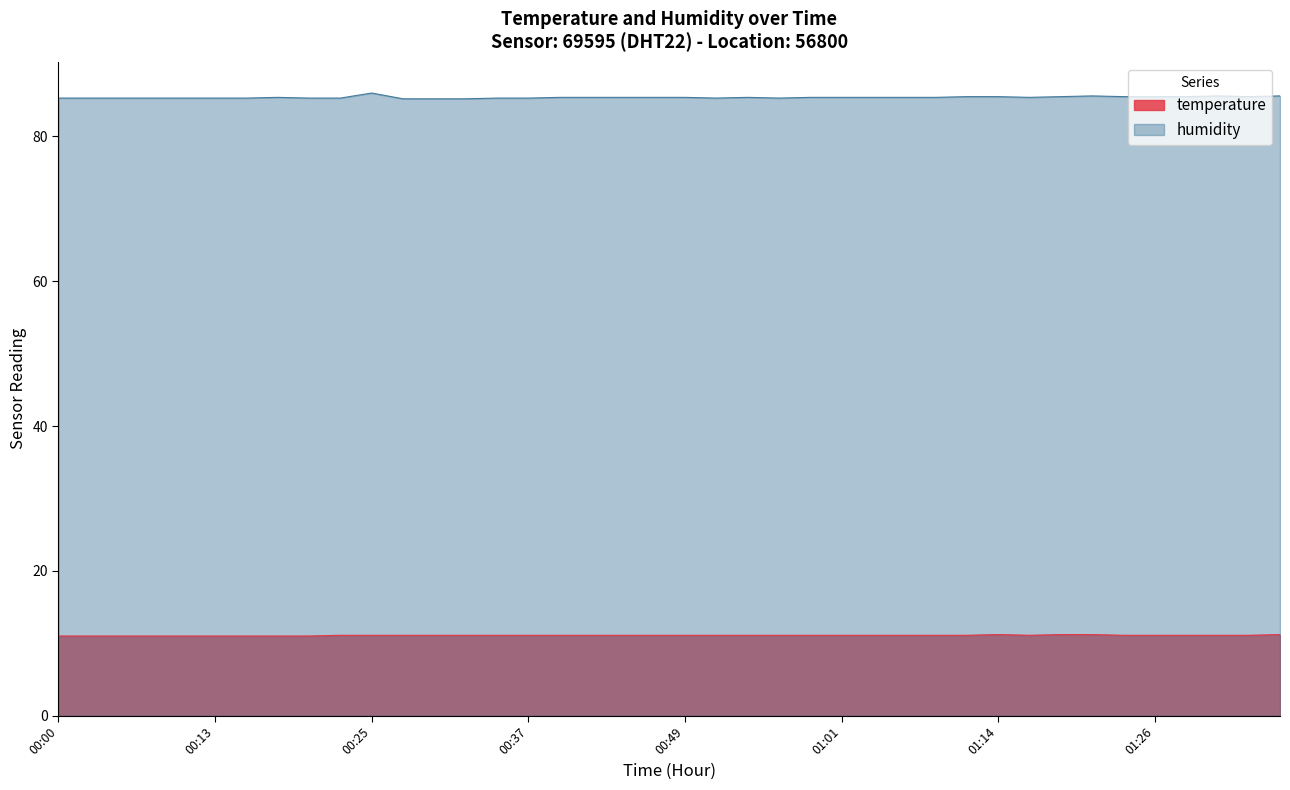

How many lines are shown in the chart?

2